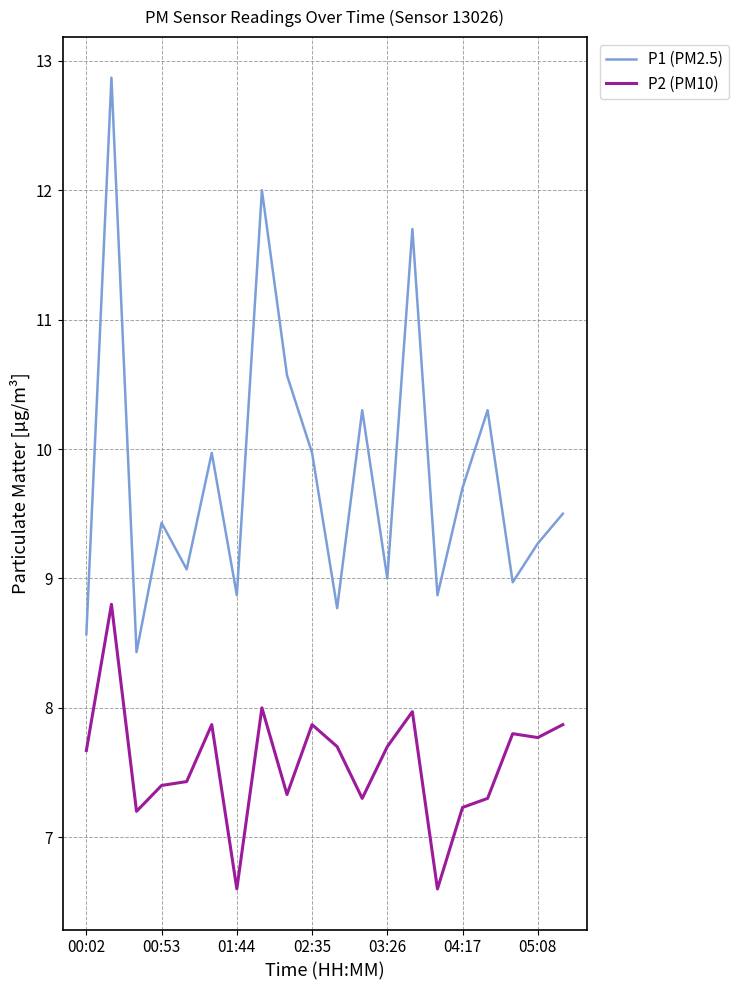

Which series has the widest spread of values?

P1 (PM2.5)